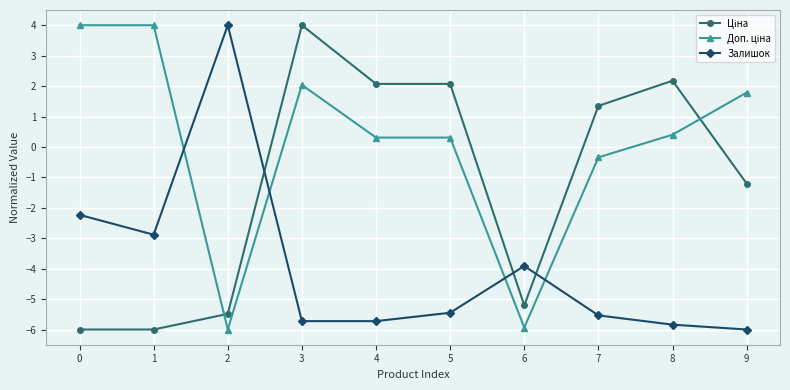

What is the total value across all series at 3?

0.3